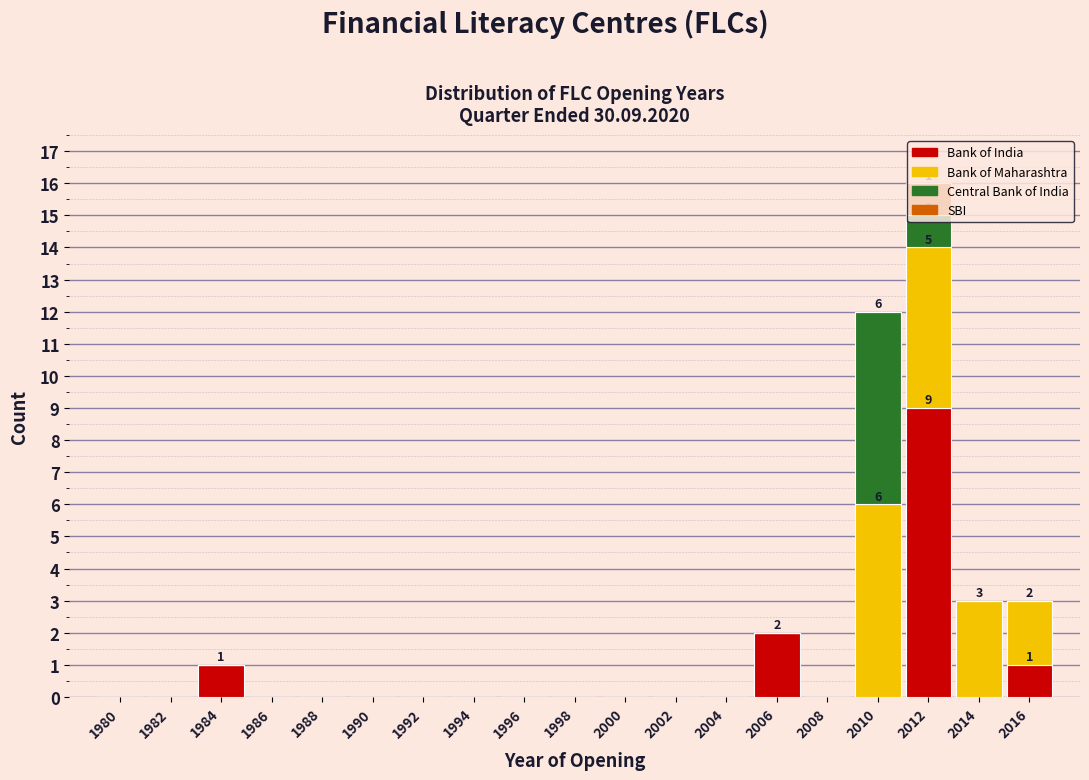

At which category is the sum across all series the highest?

2012